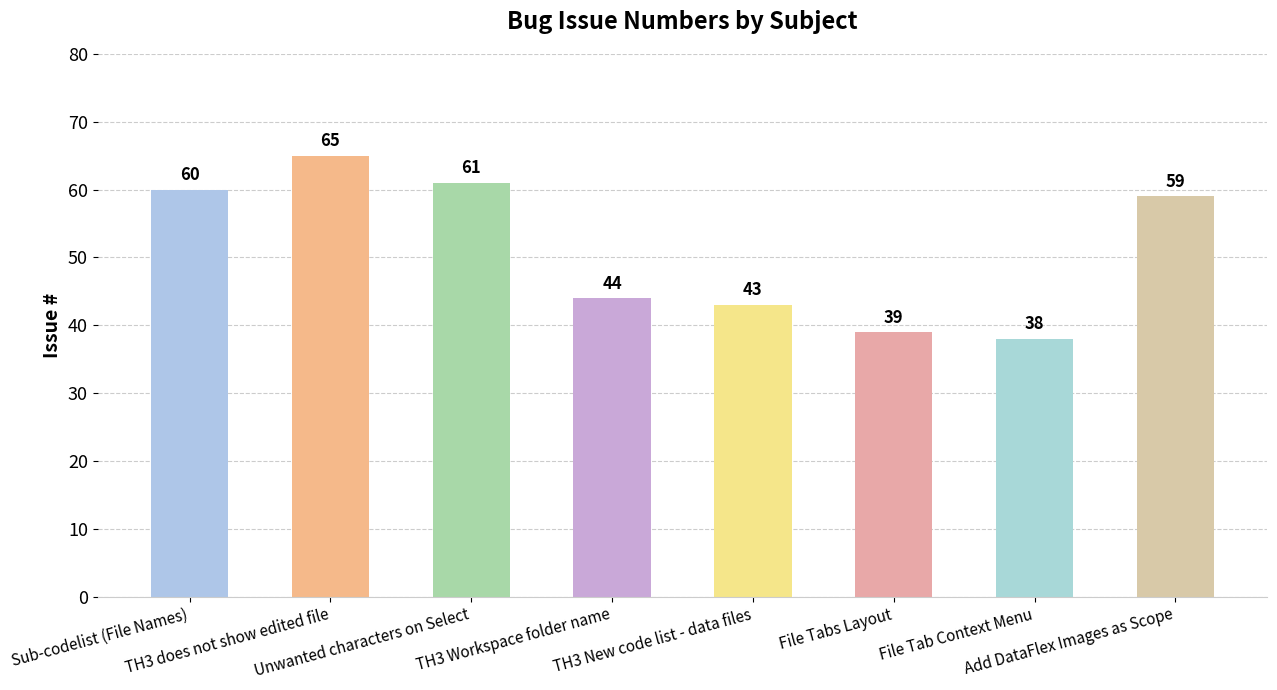

Which category has the lowest value across all series?

File Tab Context Menu